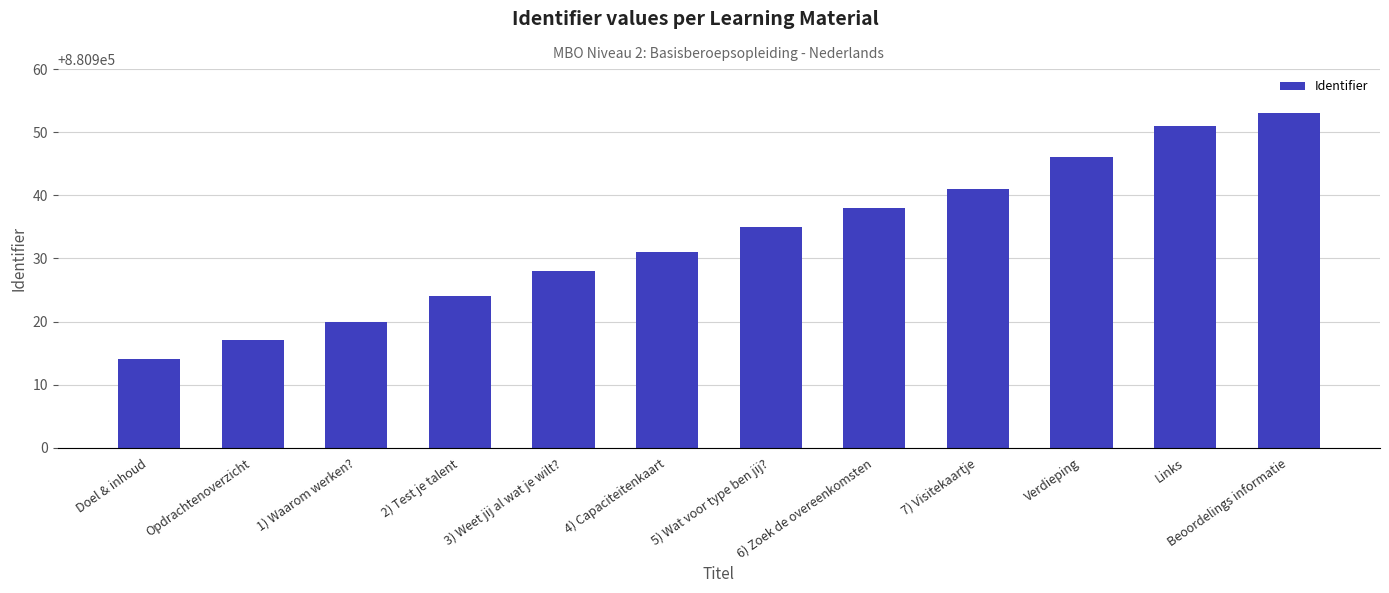

What is the change in value from Opdrachtenoverzicht to Verdieping?

+29